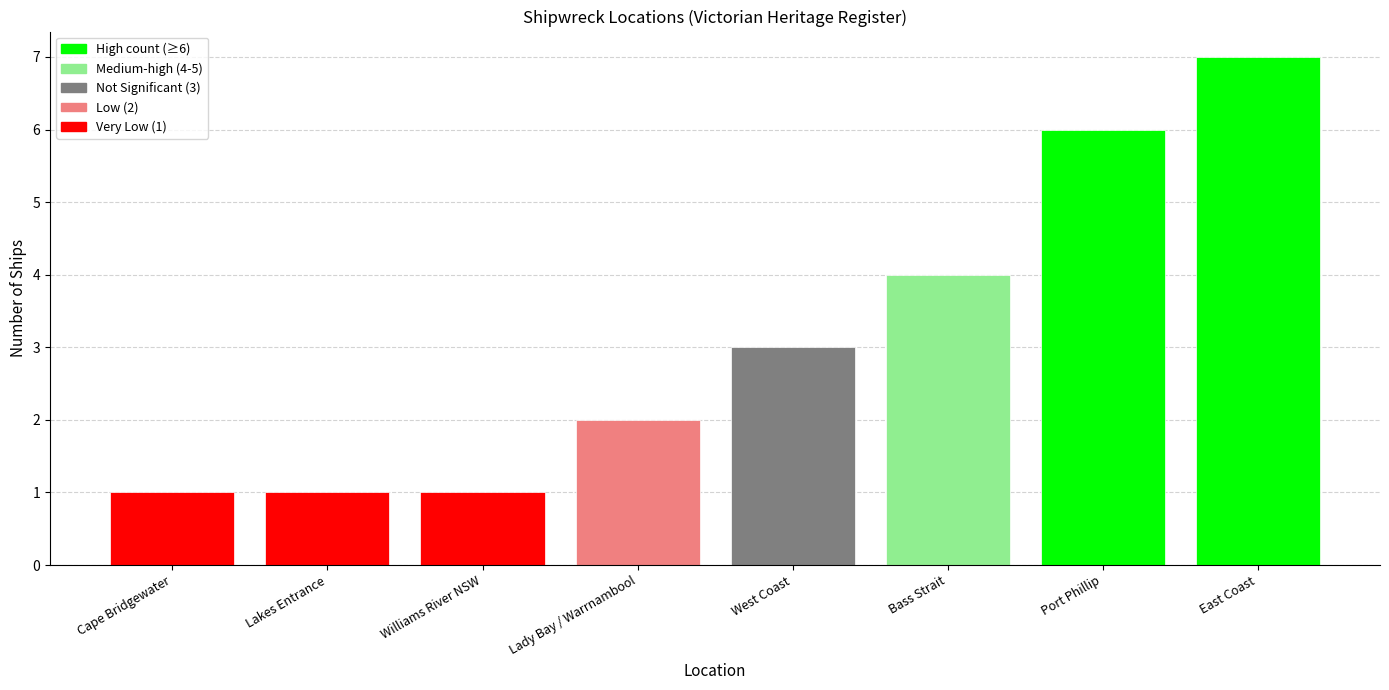

What is the value of the 5th bar from the left?

3